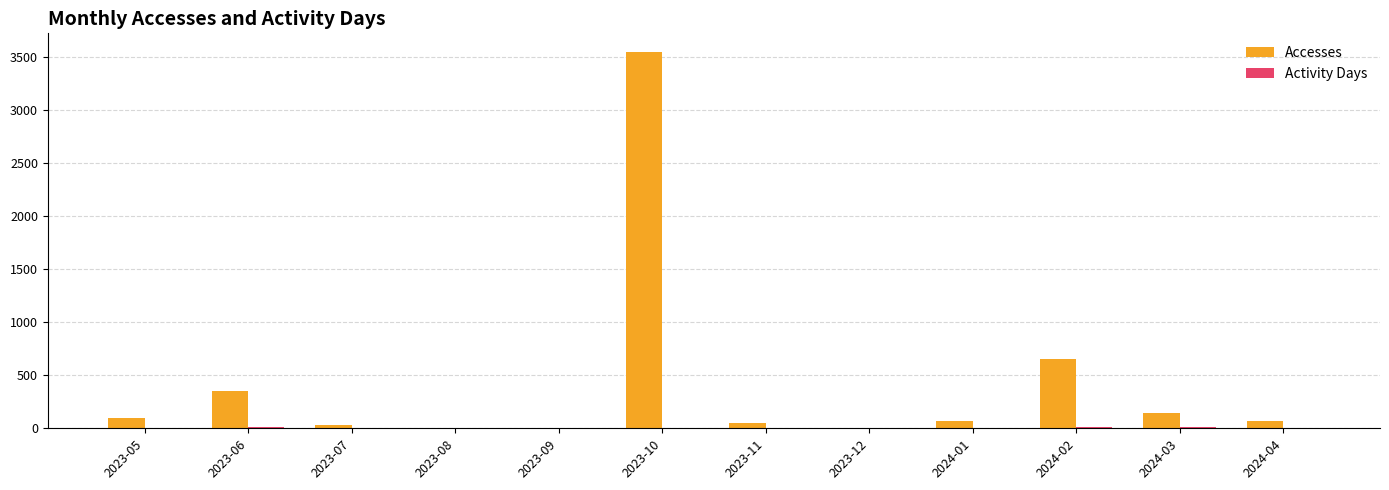

Which series has the largest range (max minus min)?

Accesses